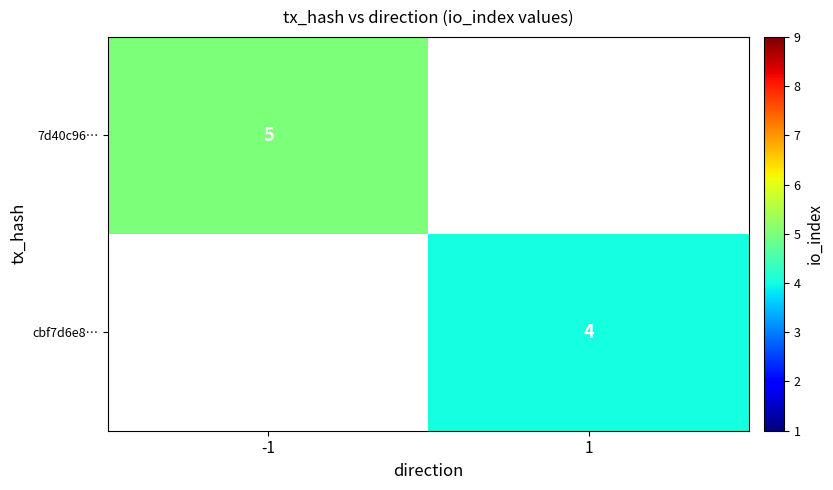

Is it true that 7d40c96… equals 5 at -1?

True